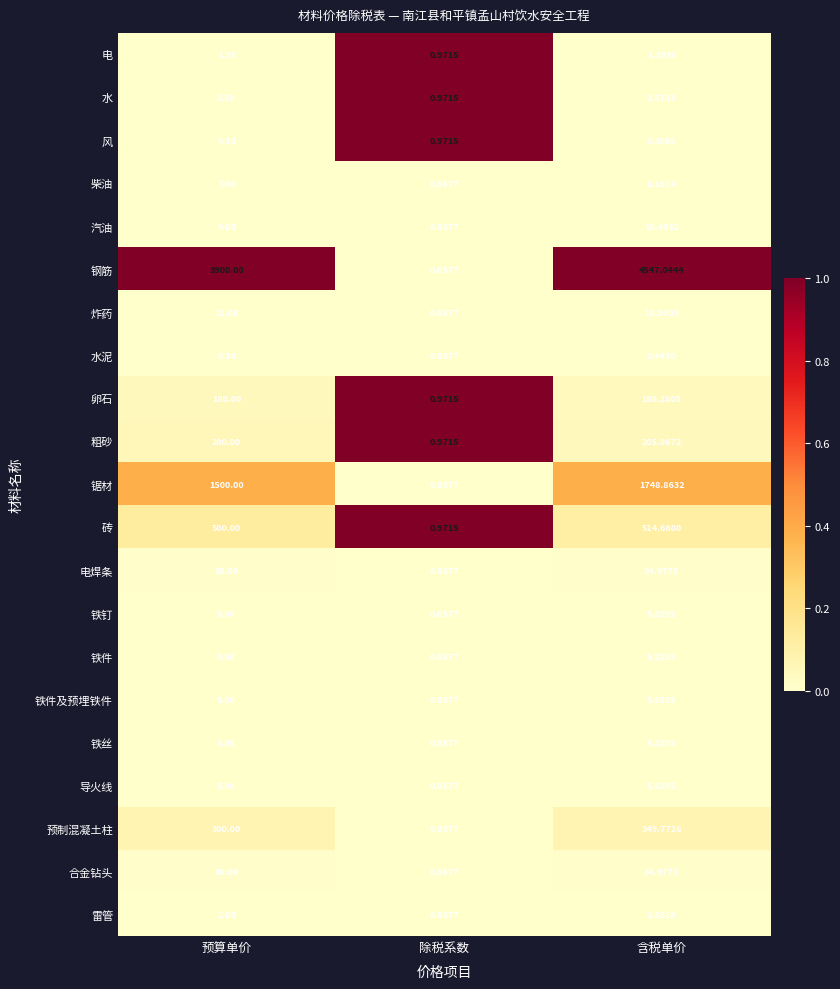

Which series has the largest total across all categories?

钢筋